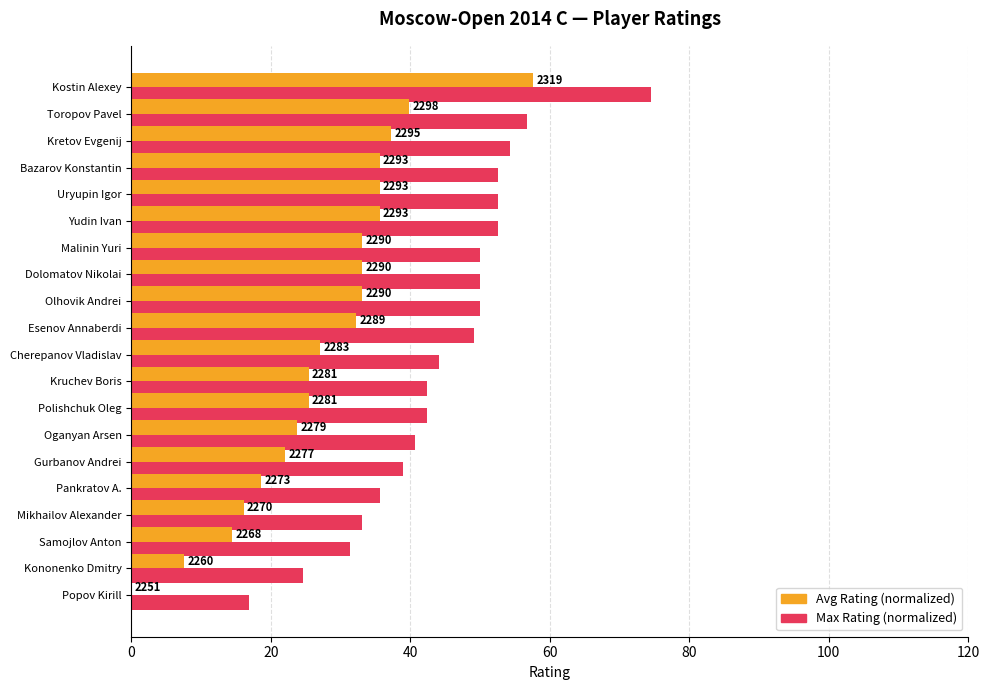

What are all the series names shown in the legend?

Avg Rating (normalized), Max Rating (normalized)